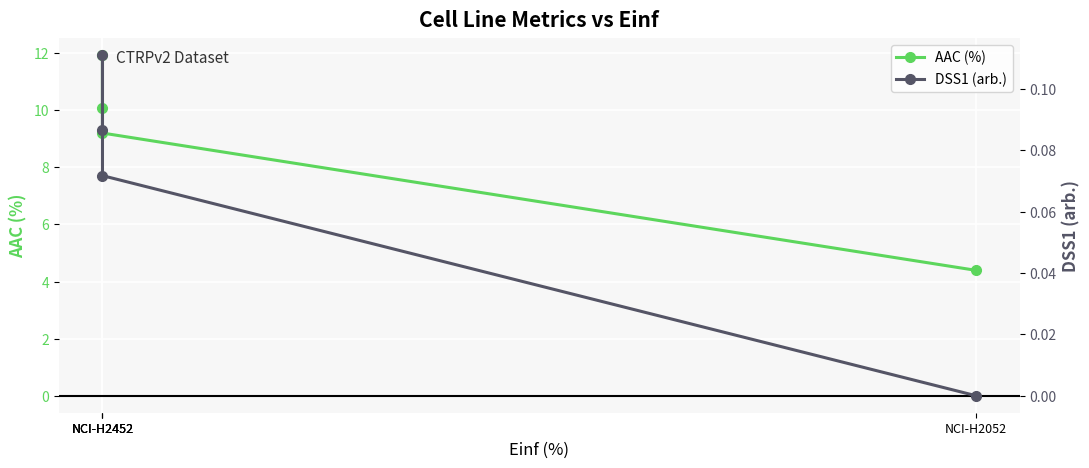

True or false: AAC (%) and DSS1 (arb.) intersect in this chart.

False